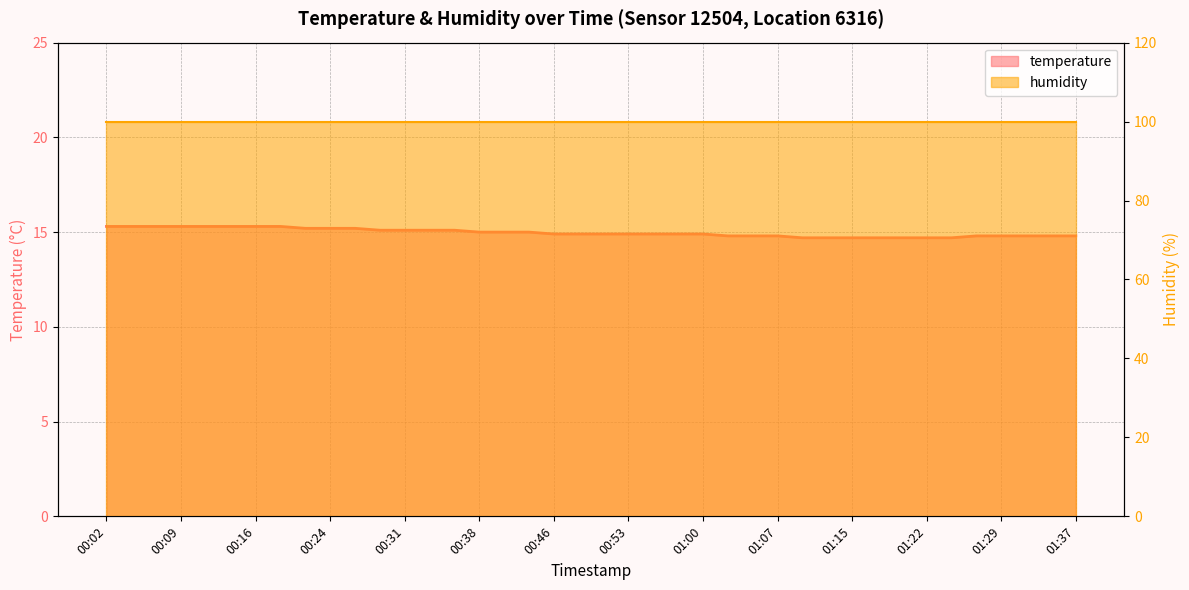

Reading left to right, list all the values displayed in this chart.

00:02=15.3	00:04=15.3	00:07=15.3	00:09=15.3	00:11=15.3	00:14=15.3	00:16=15.3	00:19=15.3	00:21=15.2	00:24=15.2	00:26=15.2	00:29=15.1	00:31=15.1	00:33=15.1	00:36=15.1	00:38=15.0	00:41=15.0	00:43=15.0	00:46=14.9	00:48=14.9	00:50=14.9	00:53=14.9	00:55=14.9	00:58=14.9	01:00=14.9	01:03=14.8	01:05=14.8	01:07=14.8	01:10=14.7	01:12=14.7	01:15=14.7	01:17=14.7	01:20=14.7	01:22=14.7	01:24=14.7	01:27=14.8	01:29=14.8	01:32=14.8	01:34=14.8	01:37=14.8